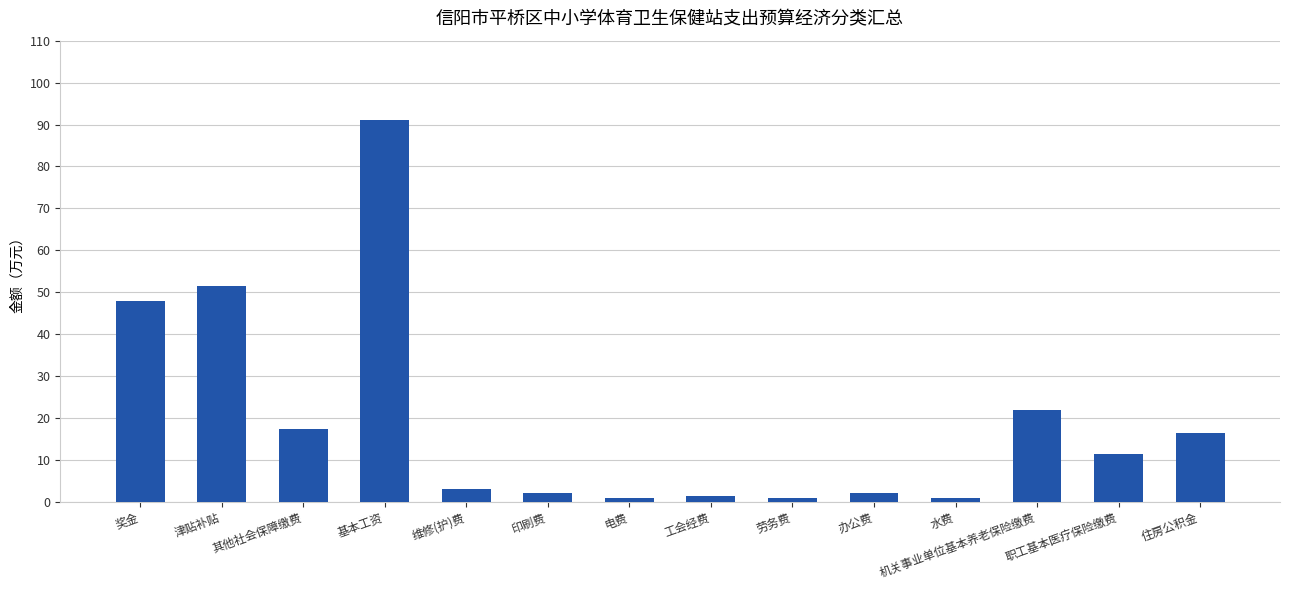

What is the average value?

19.2